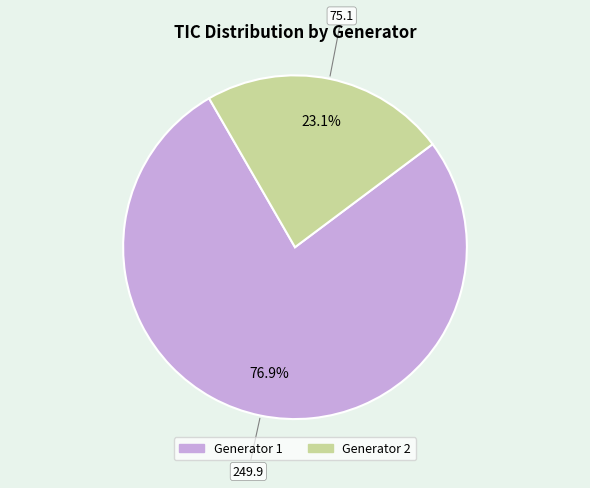

Is there a majority slice in this chart?

Yes